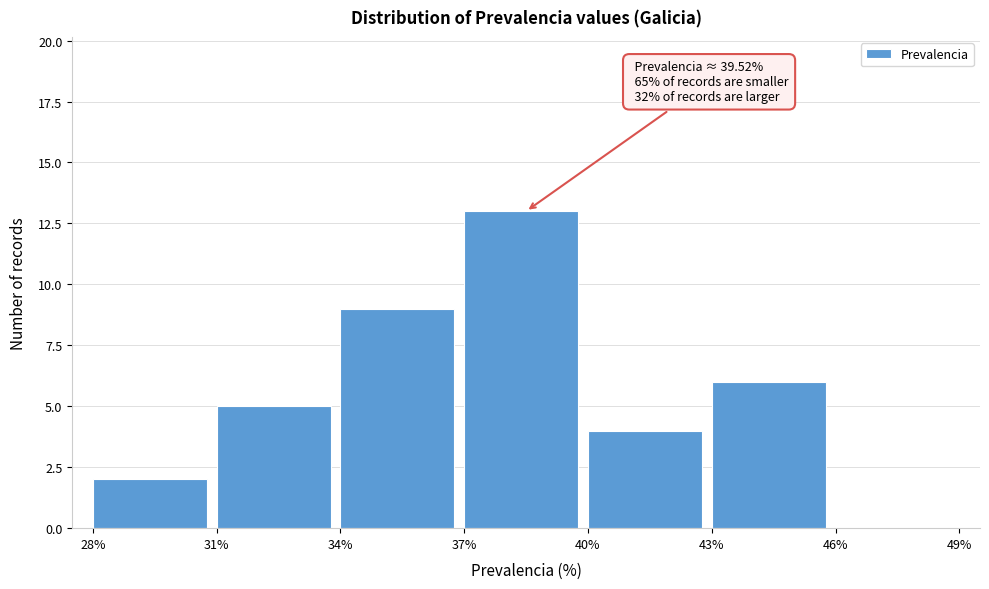

Which range on the x-axis has the tallest bar?

37% to 40%